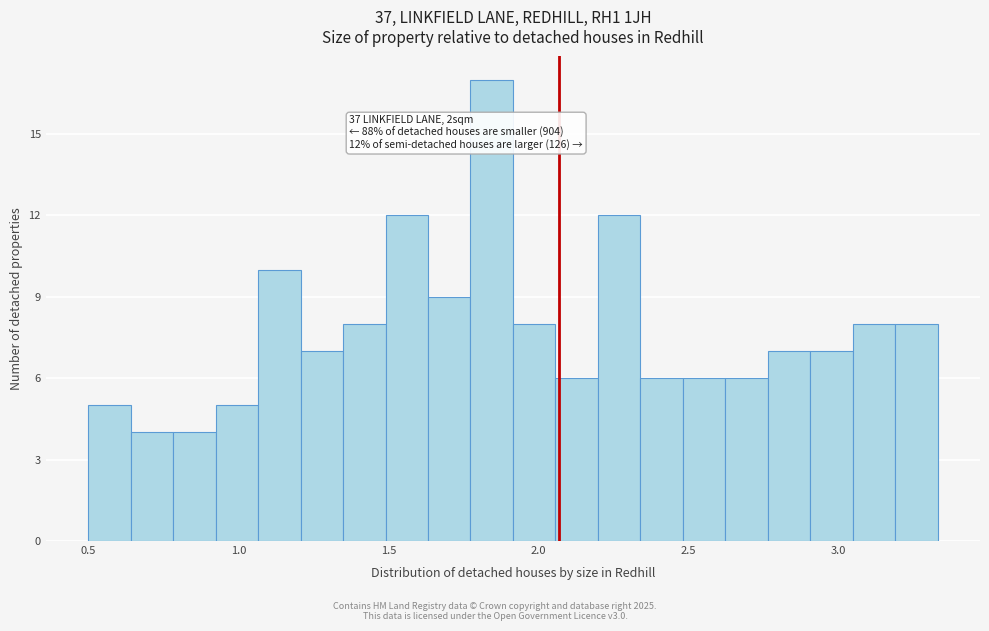

Around what value on the x-axis is the tallest bar? Give the approximate position of its centre, as read against the axis.

1.85